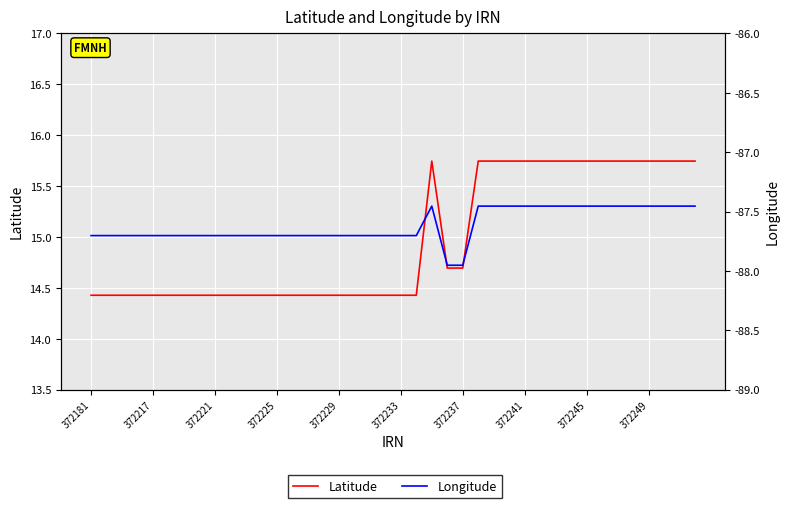

What are all the series names shown in the legend?

Latitude, Longitude